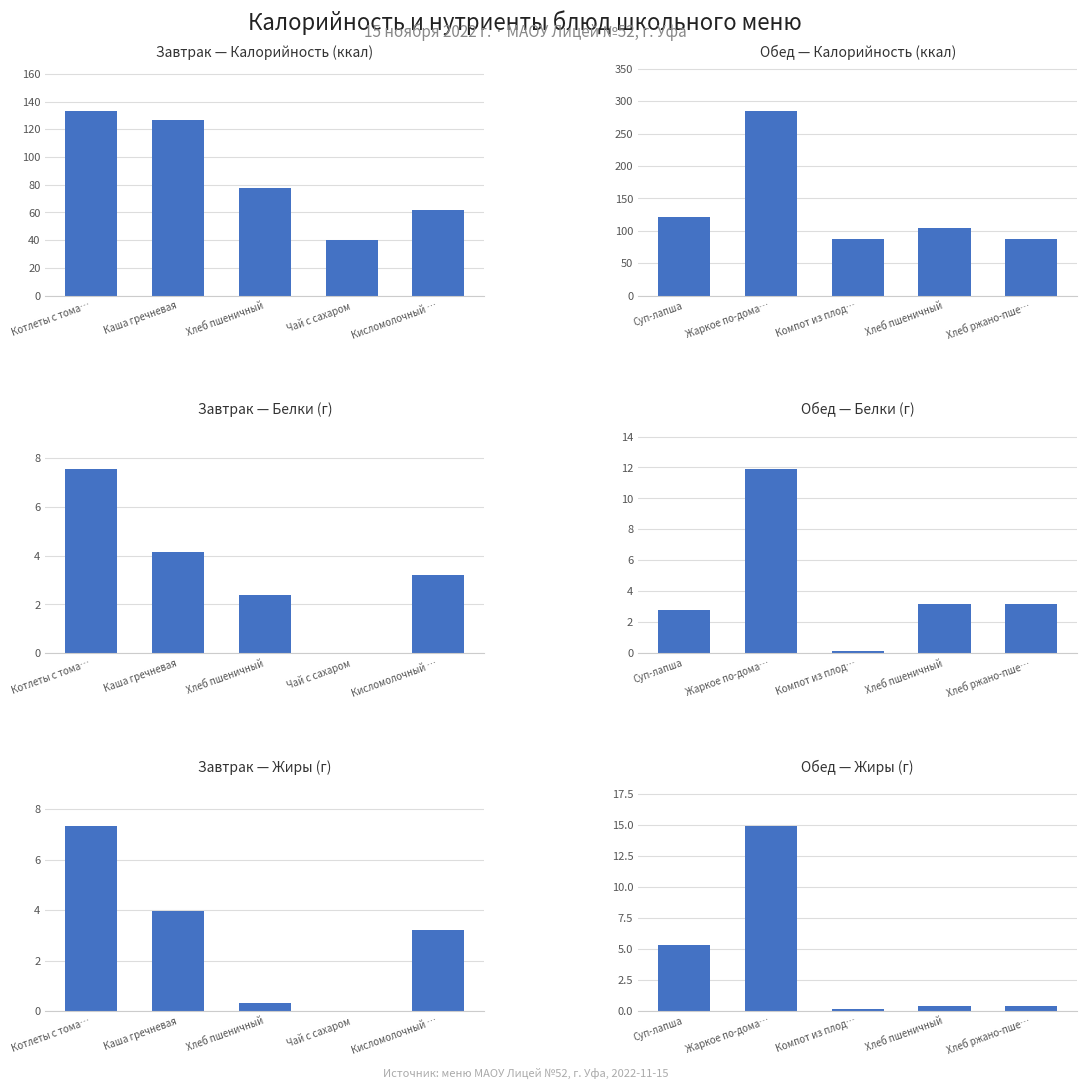

At how many categories does at least one series exceed 213?

1